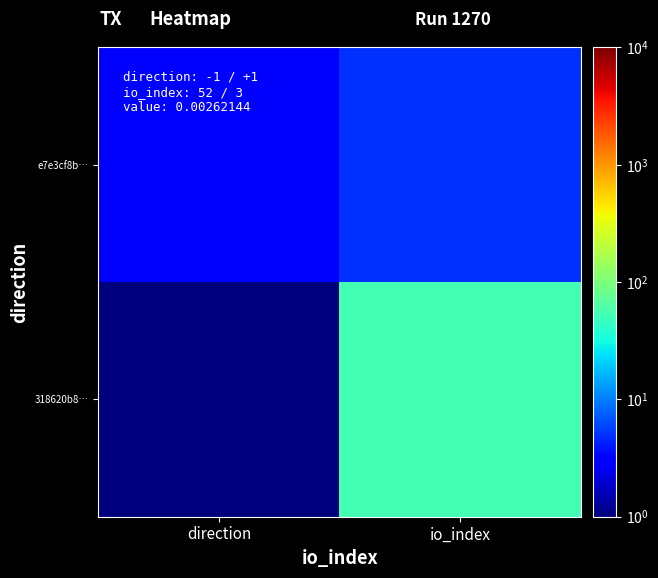

Which has a higher value, direction or io_index?

io_index